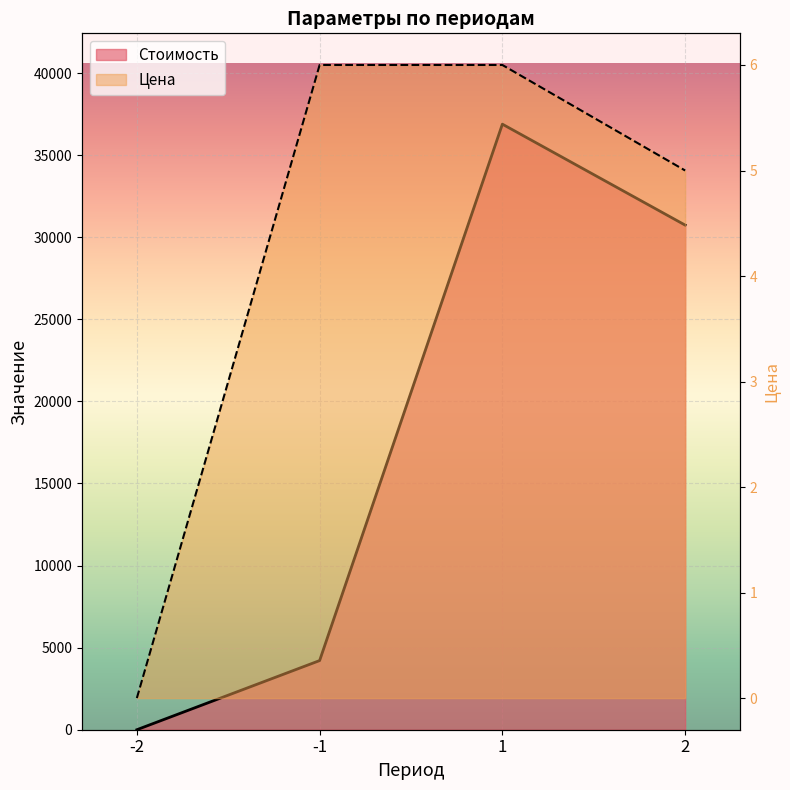

Reading left to right, extract all data points from this chart.

Стоимость: 0	4212	36888	30740
Цена: 0	6	6	5